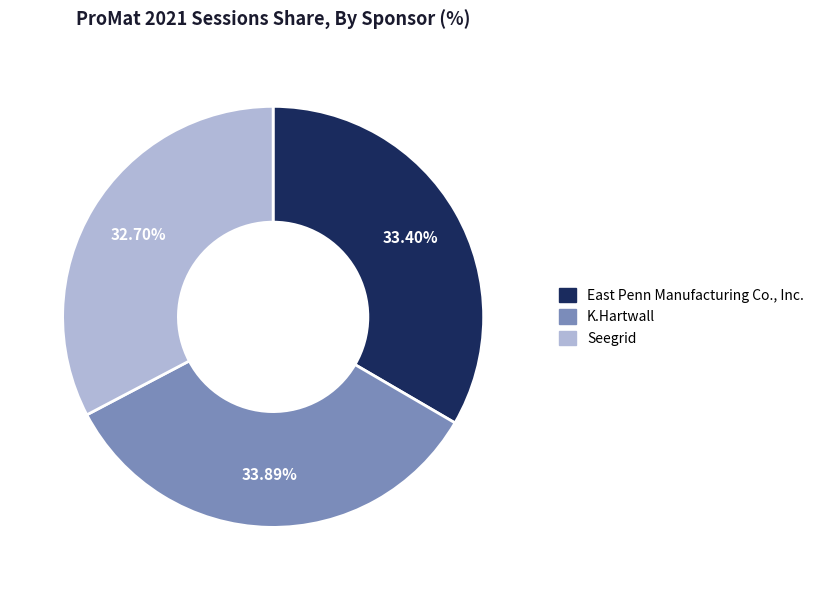

The East Penn Manufacturing Co., Inc. slice represents 19% of the pie. True or false?

False